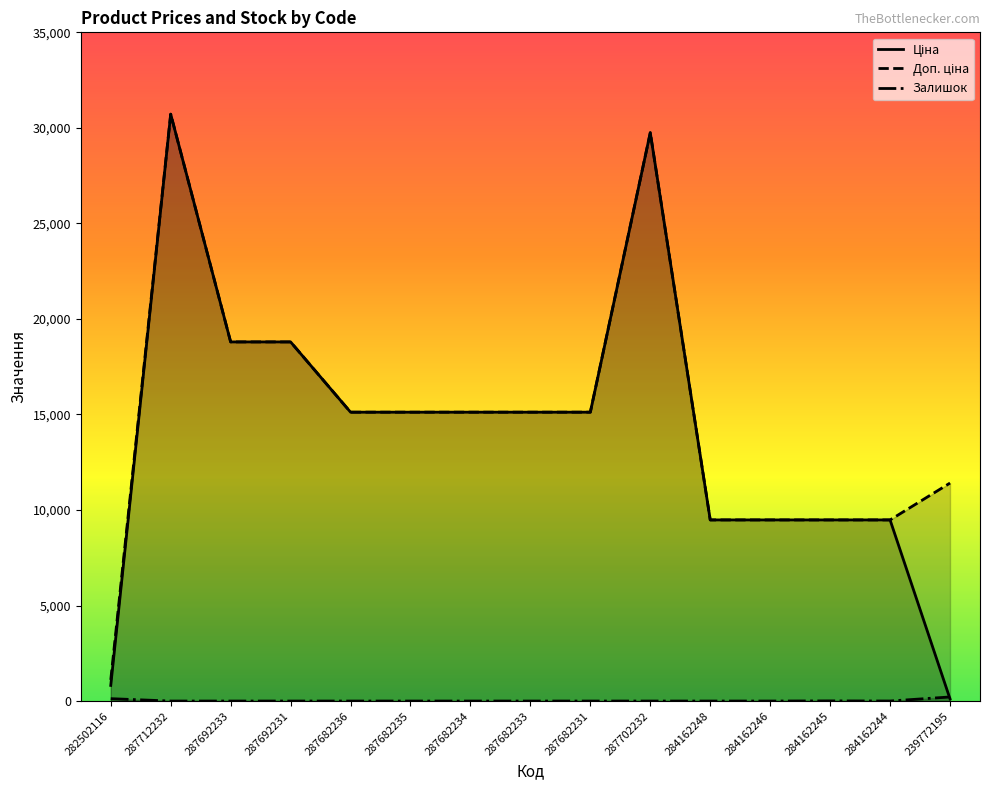

How many data points in Залишок are above 0?

4